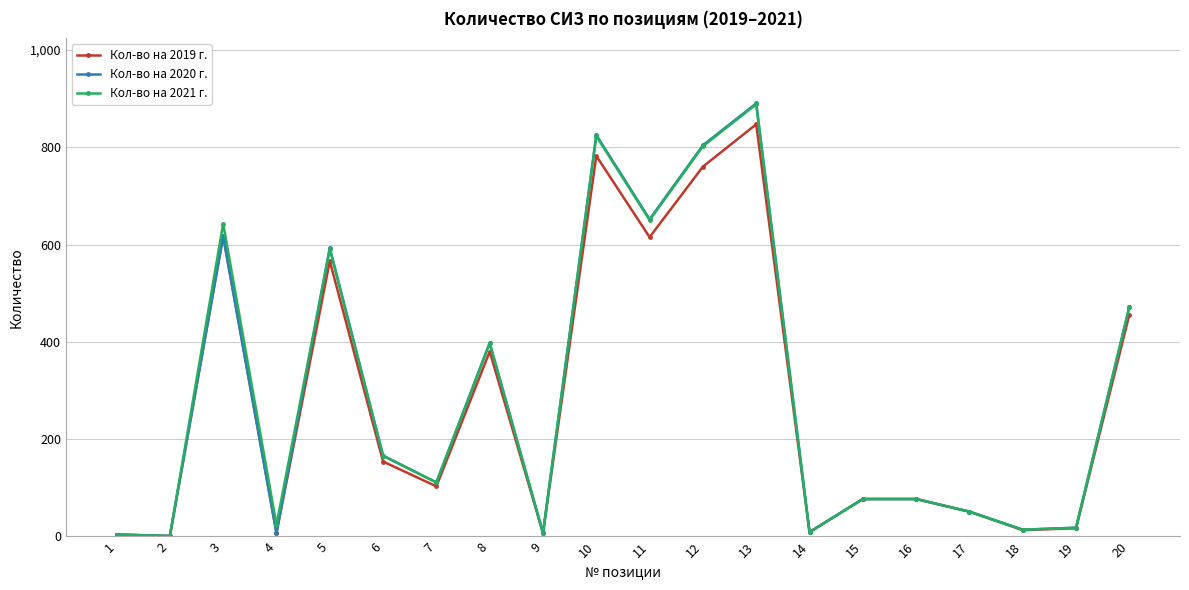

At which category is the sum across all series the highest?

13